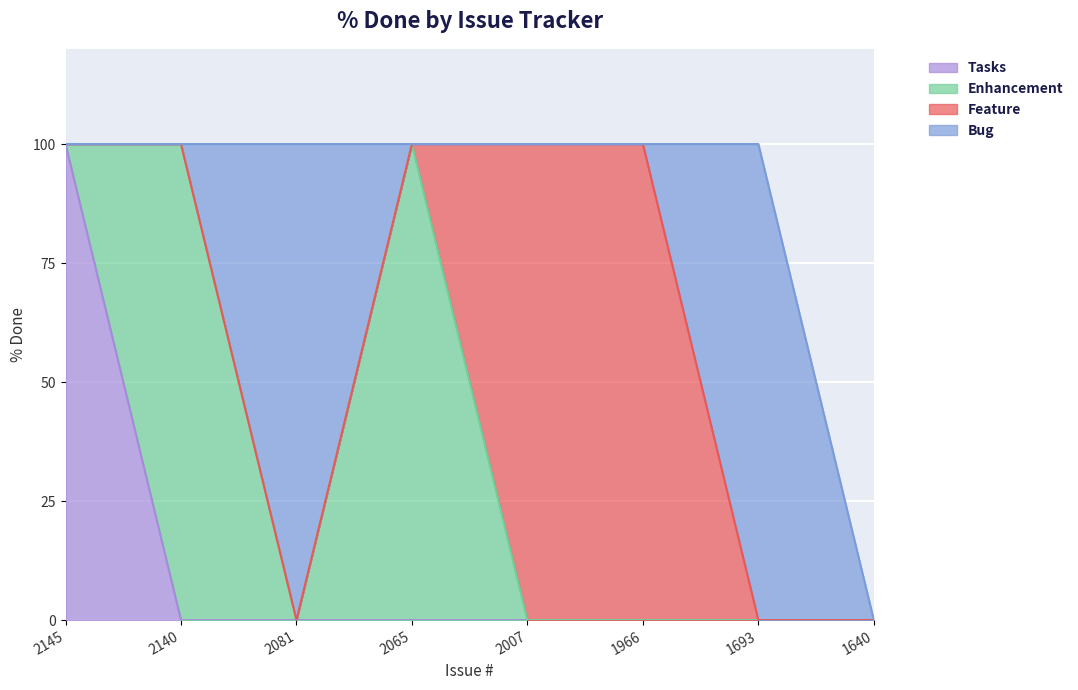

Reading right to left, list all the values displayed in this chart.

1640=0	1693=100	1966=100	2007=100	2065=100	2081=100	2140=100	2145=100